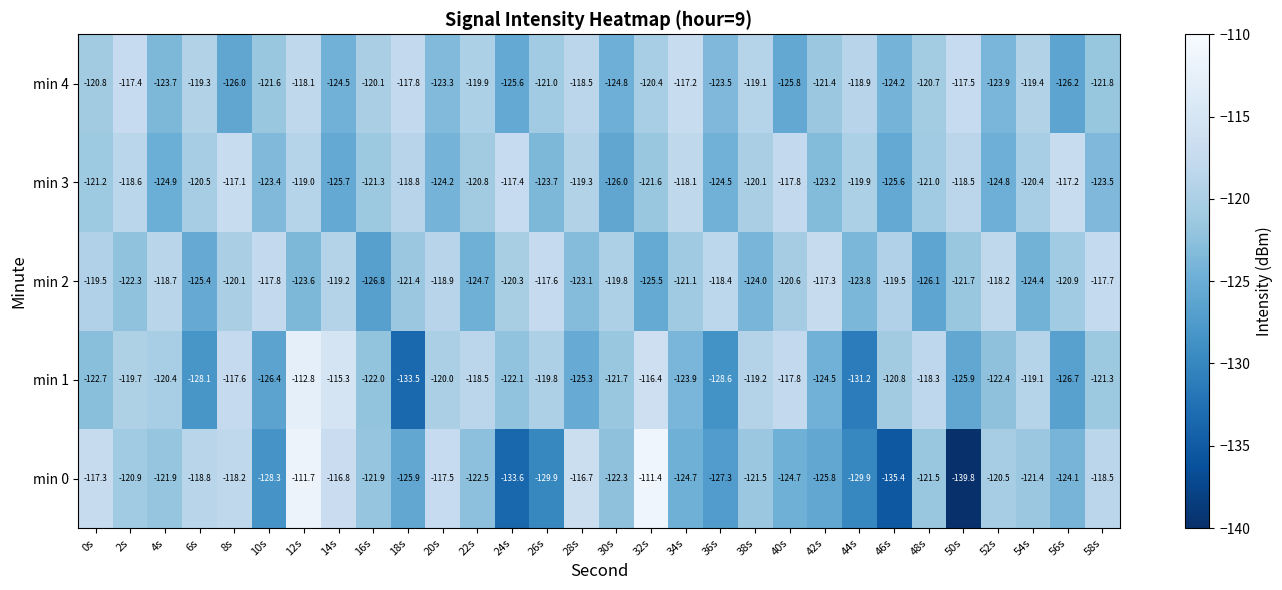

Read the min 1 value at 36s.

-128.6